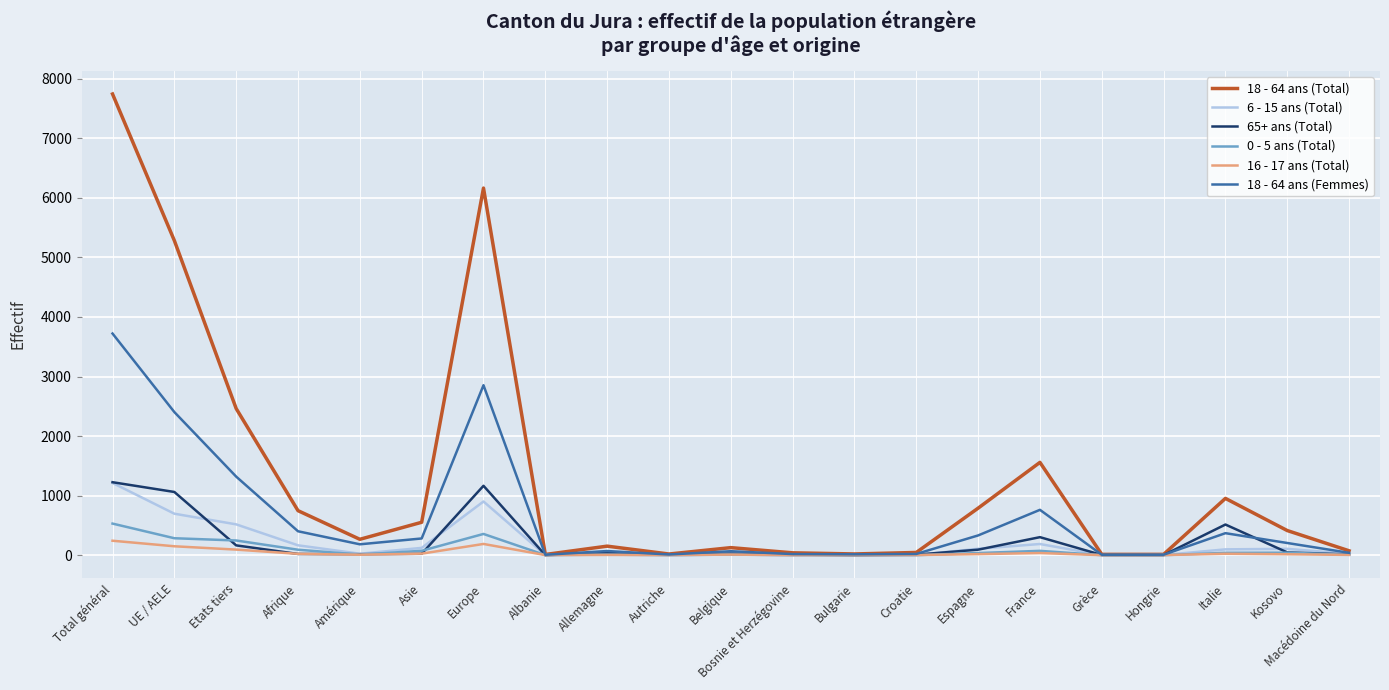

What is the total value across all series at Etats tiers?

4801